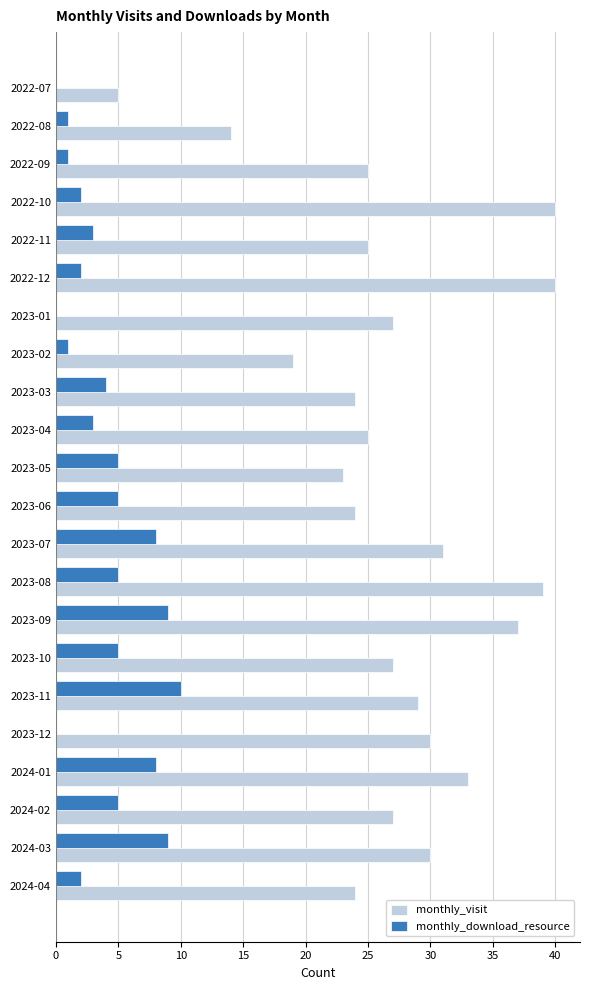

What is the sum of all monthly_download_resource values?

88